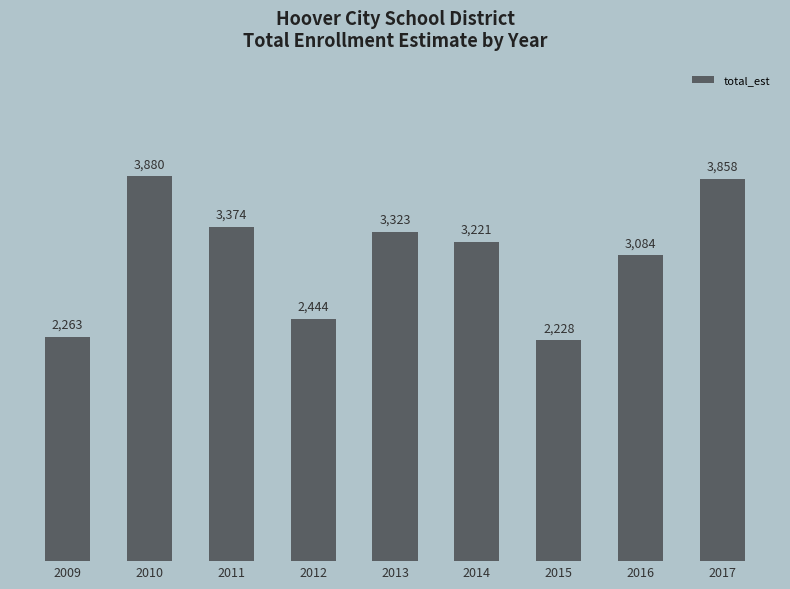

What is the difference between the values at 2010 and 2016?

796